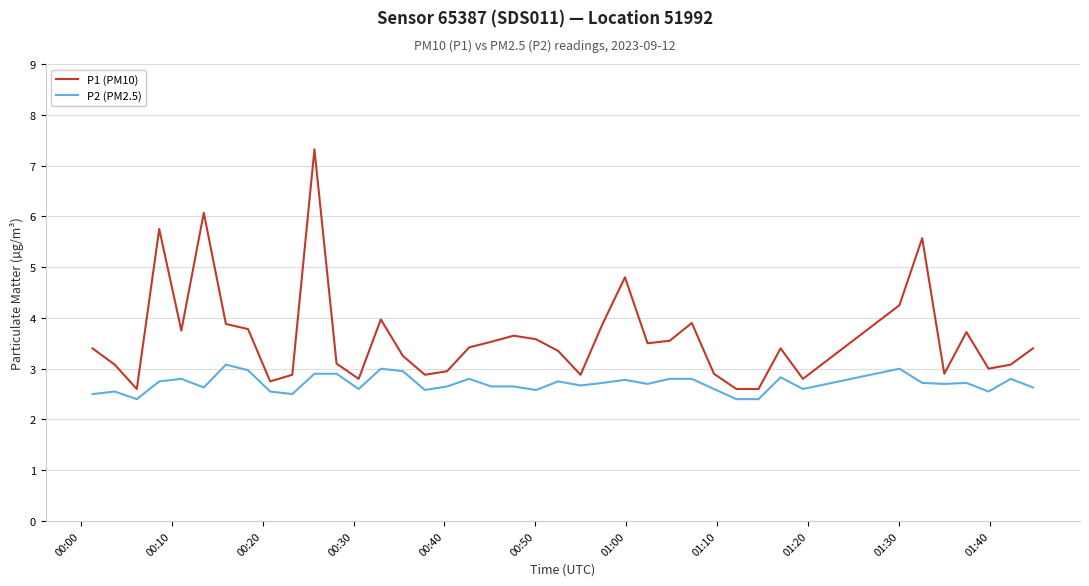

Which series has the largest total across all categories?

P1 (PM10)